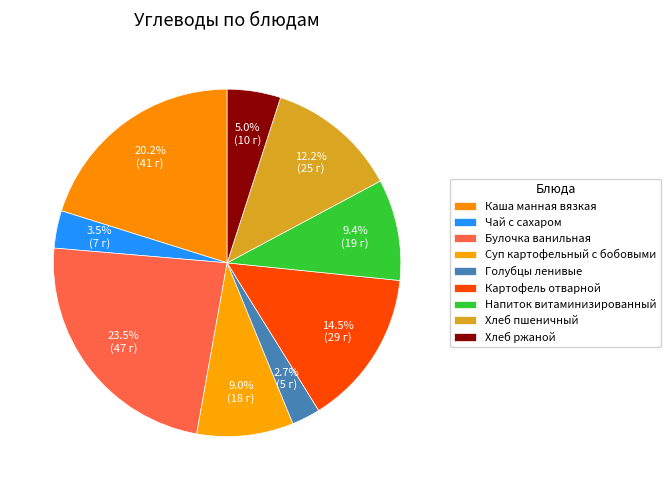

Is the sum of Хлеб ржаной and Напиток витаминизированный greater than half?

No